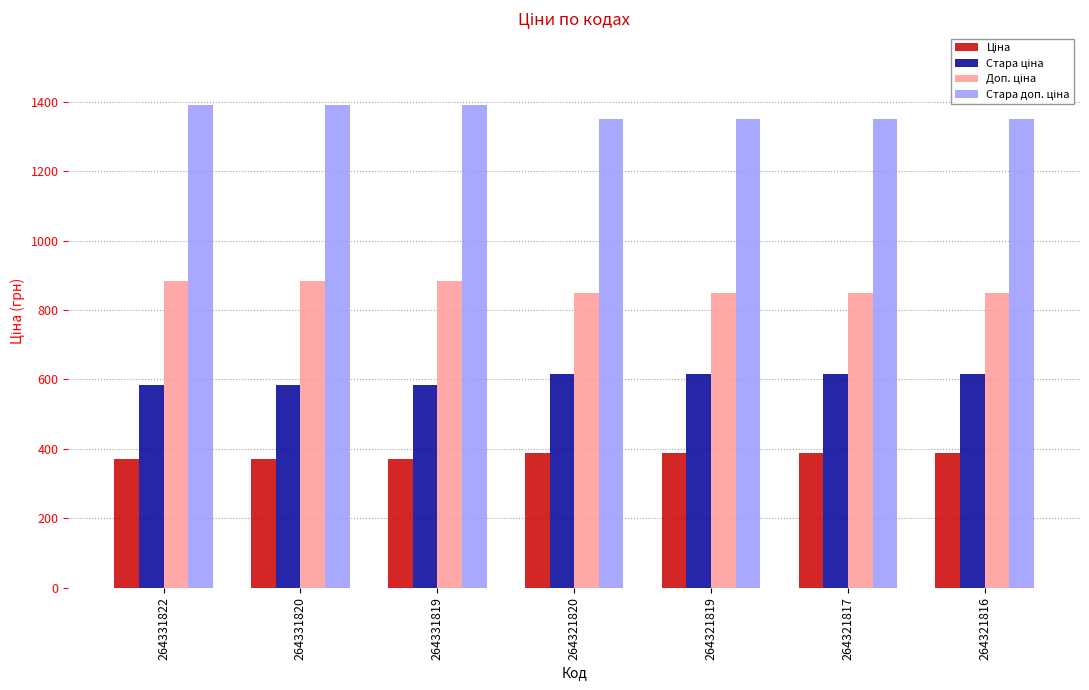

What is the difference between the highest and lowest values at 264331822?

1018.1